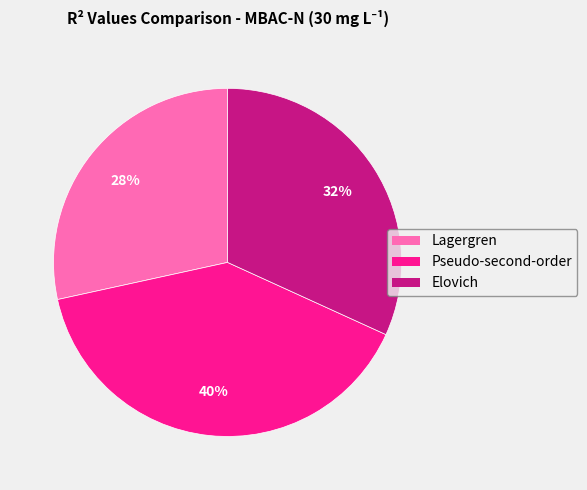

What is the smallest slice in the pie chart?

Lagergren